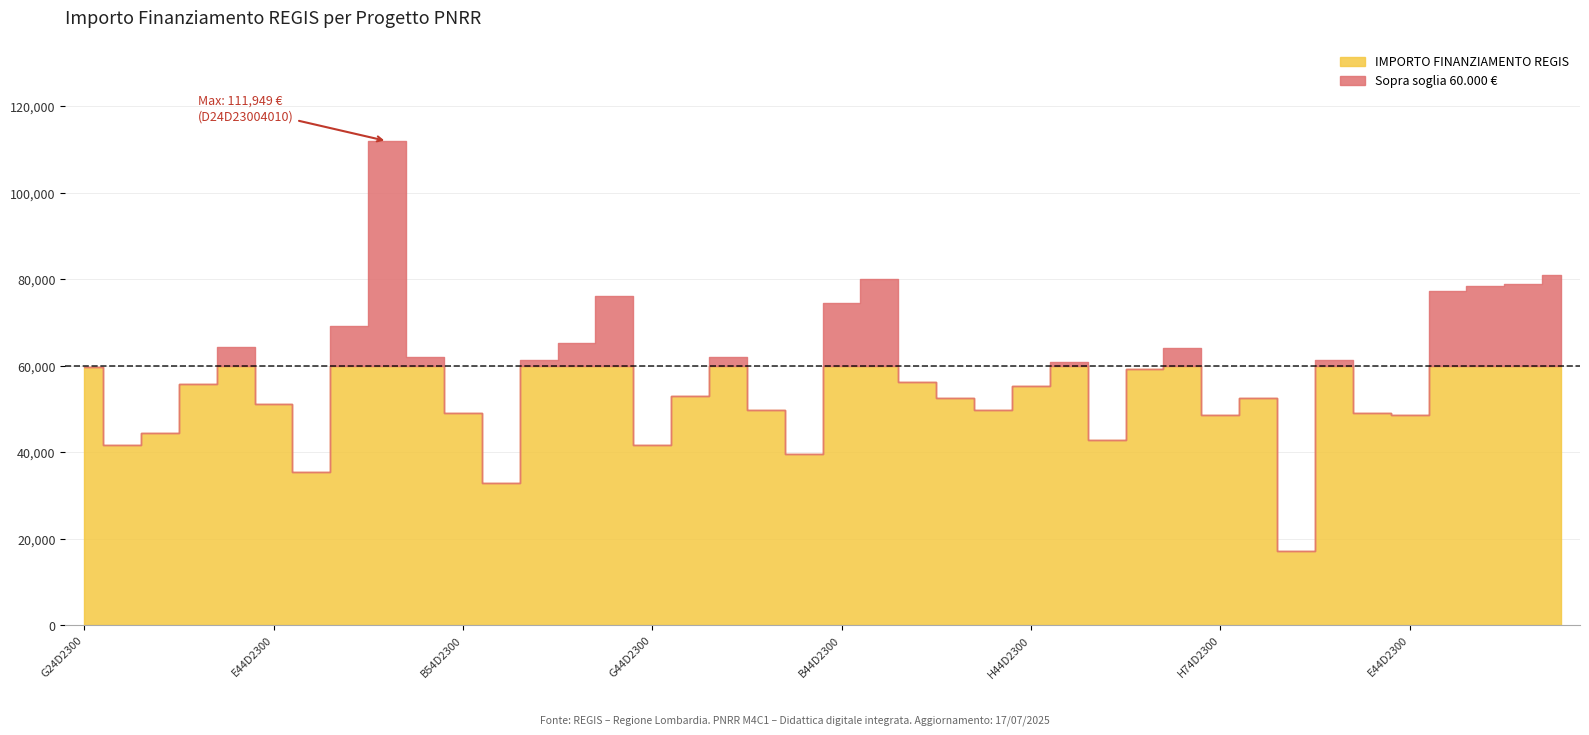

What is the label of the 11th point from the left?

B54D23006350006